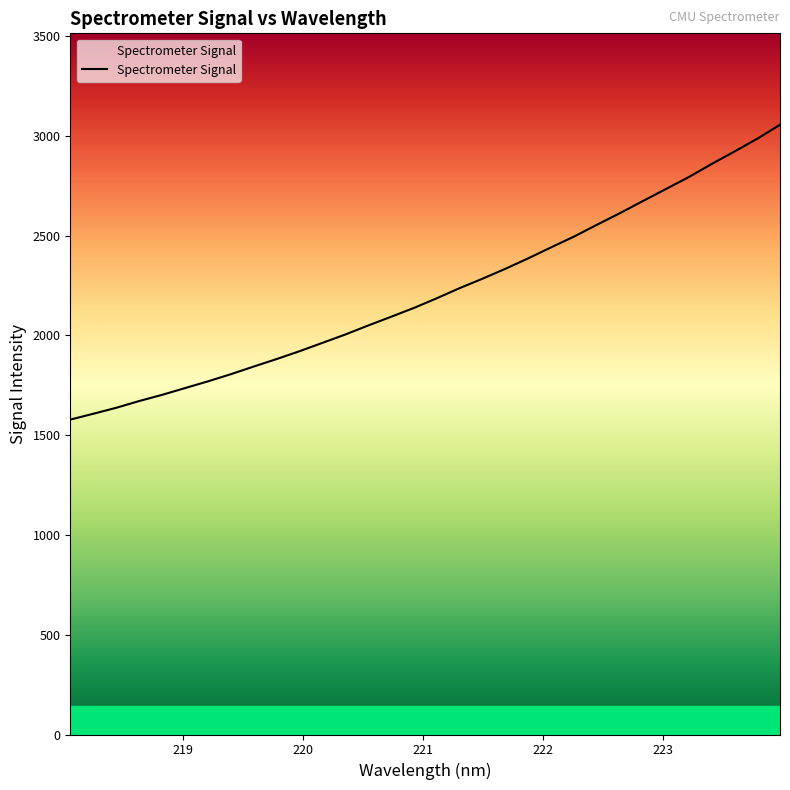

What is the difference between the maximum and minimum values?

1477.2